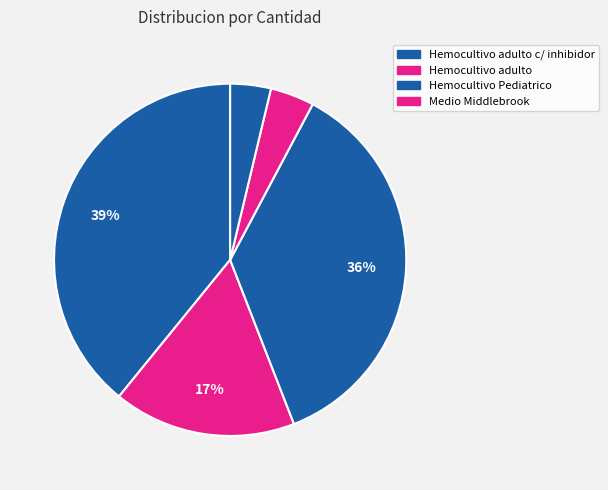

Which category has the smallest portion of the pie?

Medio Middlebrook Asociado